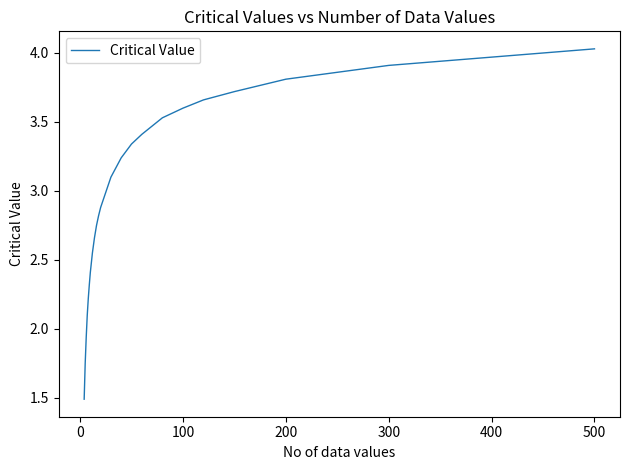

What is the smallest value displayed?

1.5